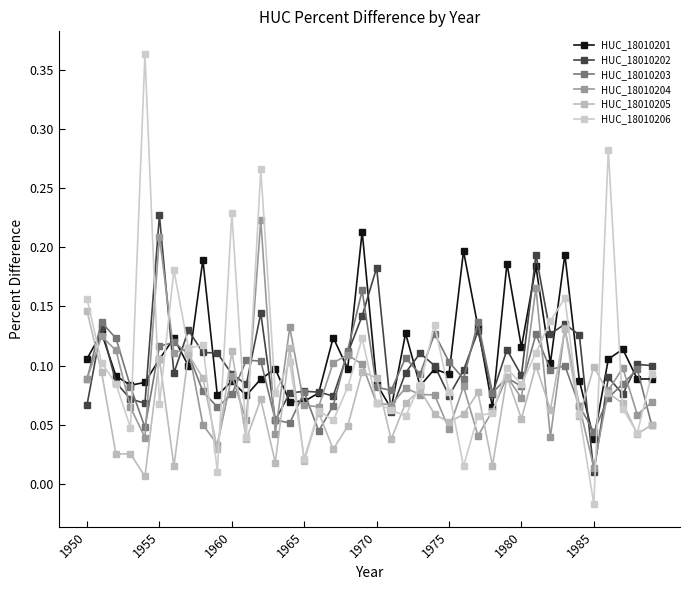

In HUC_18010203, how many points are lower than both neighbors (excluding endpoints)?

11